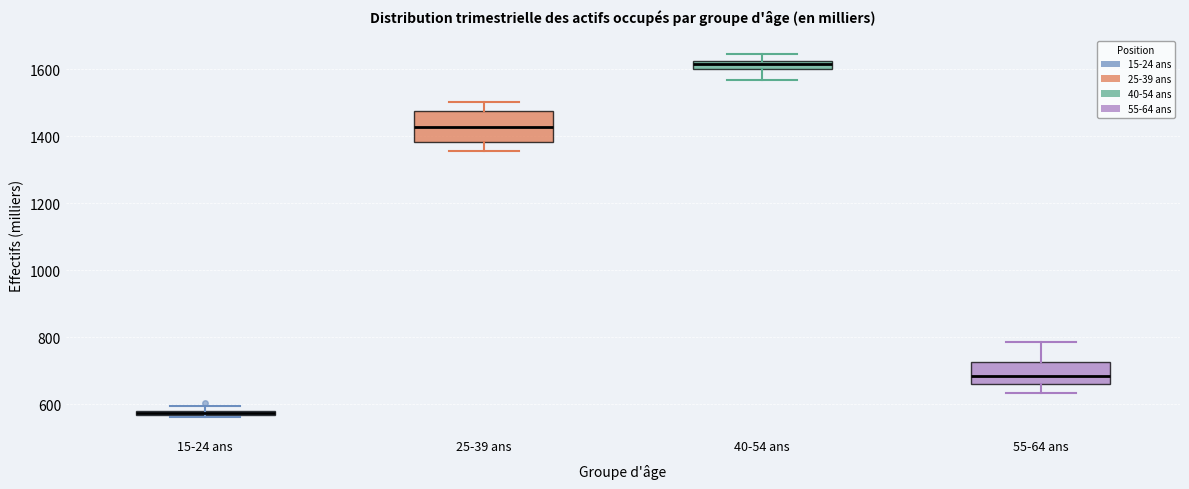

Which box's median line is the highest?

40-54 ans